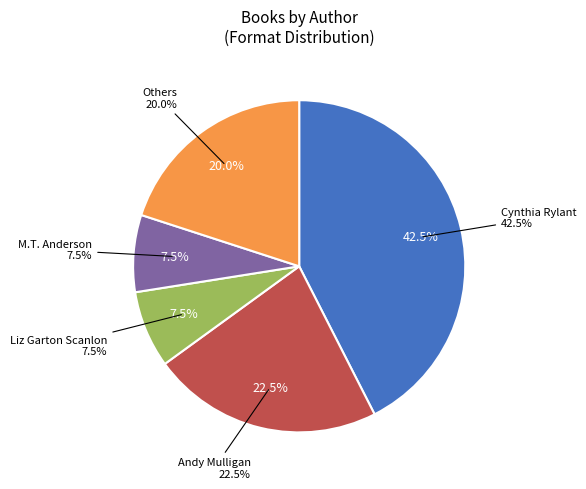

Does any single category account for the majority?

No